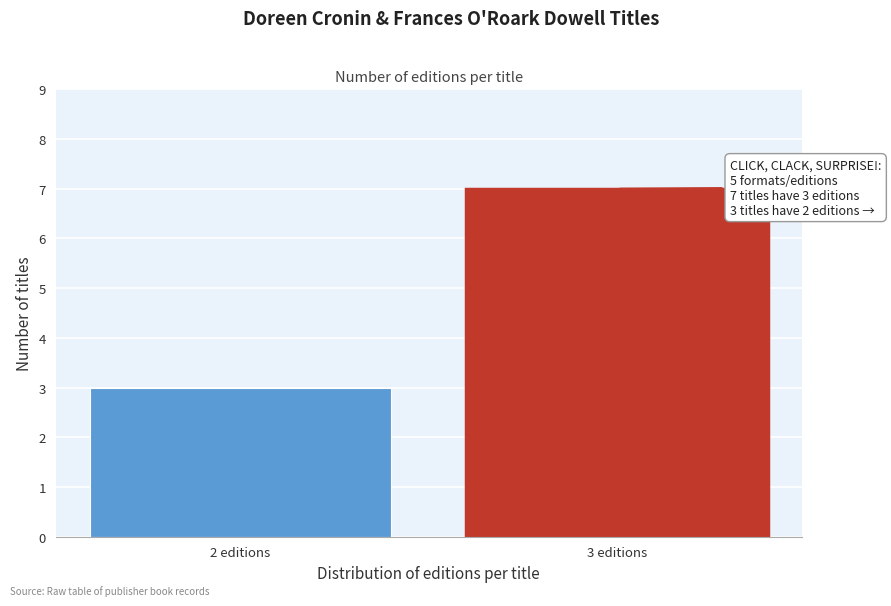

Reading left to right, transcribe all the data shown in this chart.

2 editions=3	3 editions=7